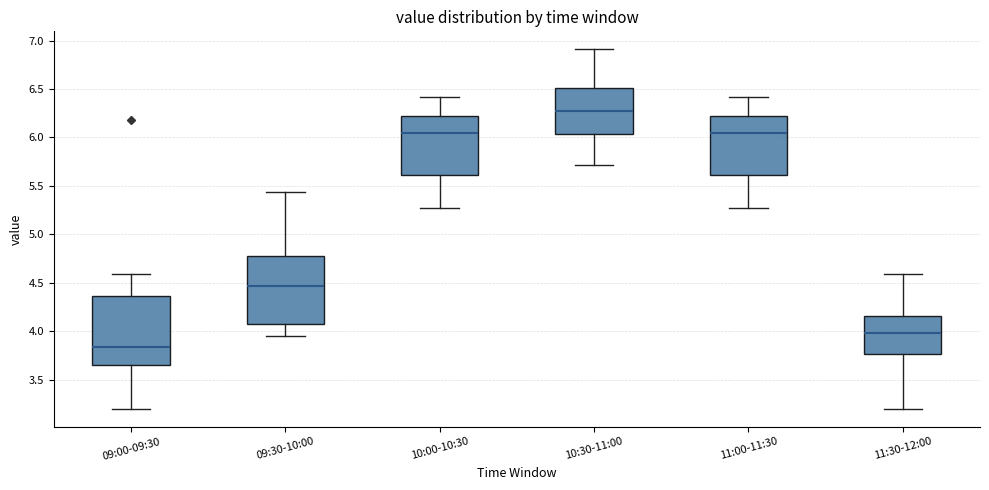

Where does the median line of the box for 09:00-09:30 sit on the y-axis? The values are not printed on the chart, so give them approximately, as read against the axis.

3.85